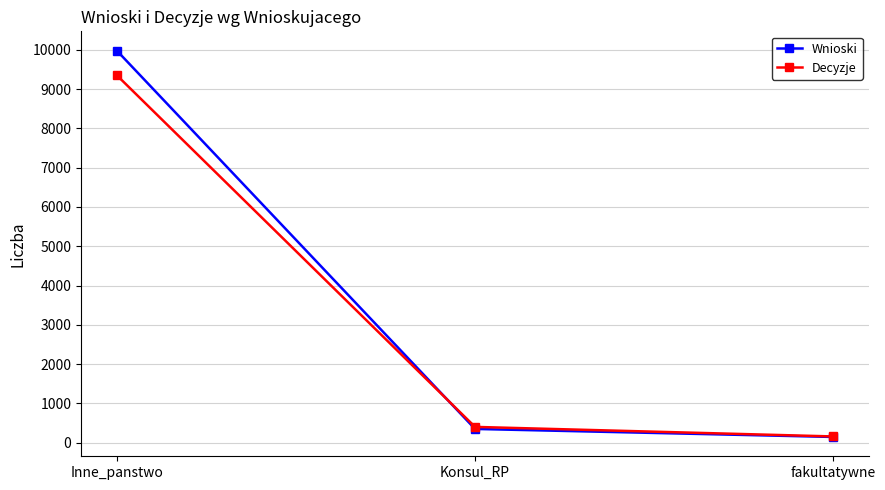

List the series in order of their peak value, lowest first.

Decyzje, Wnioski